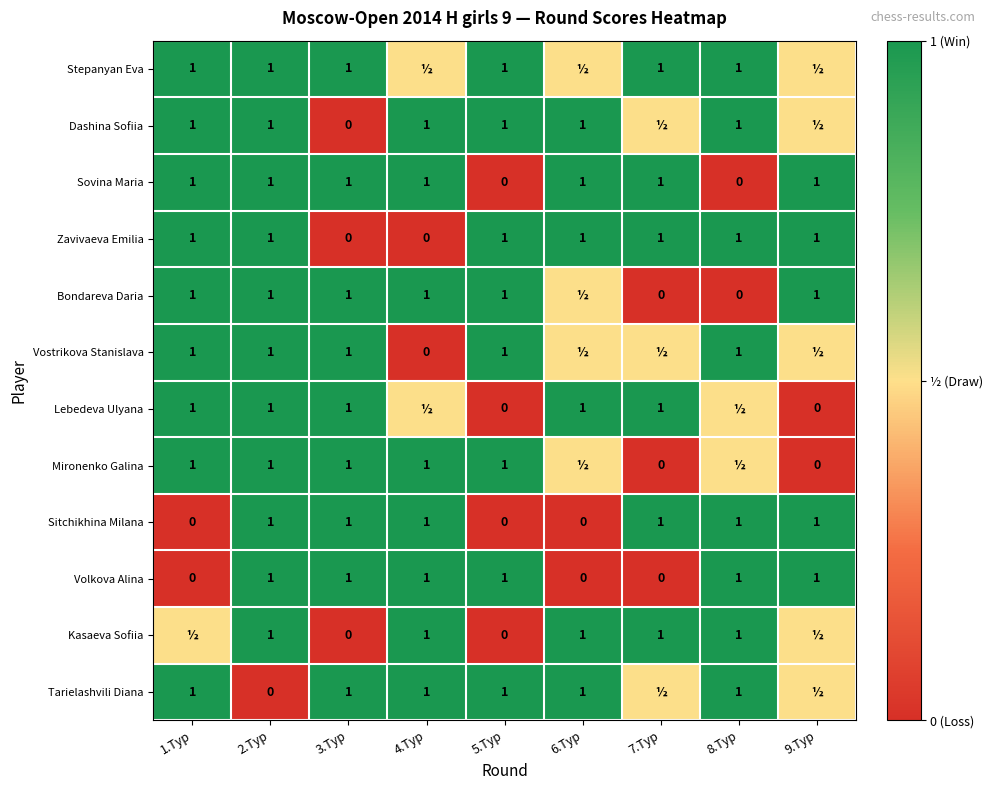

What is the spread (max minus min) of values at 3.Тур?

1.0